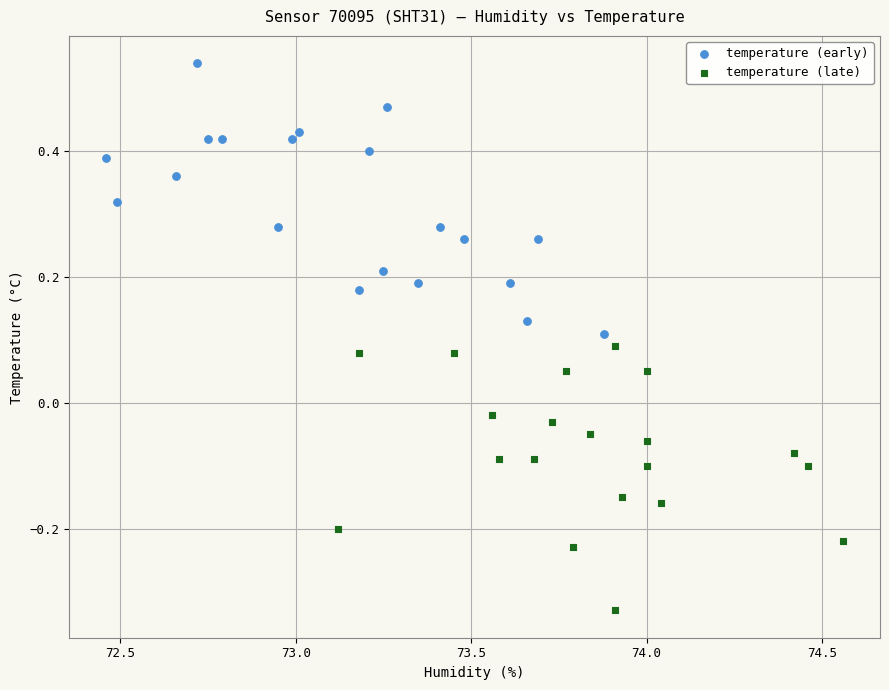

What are all the series names shown in the legend?

temperature (early), temperature (late)